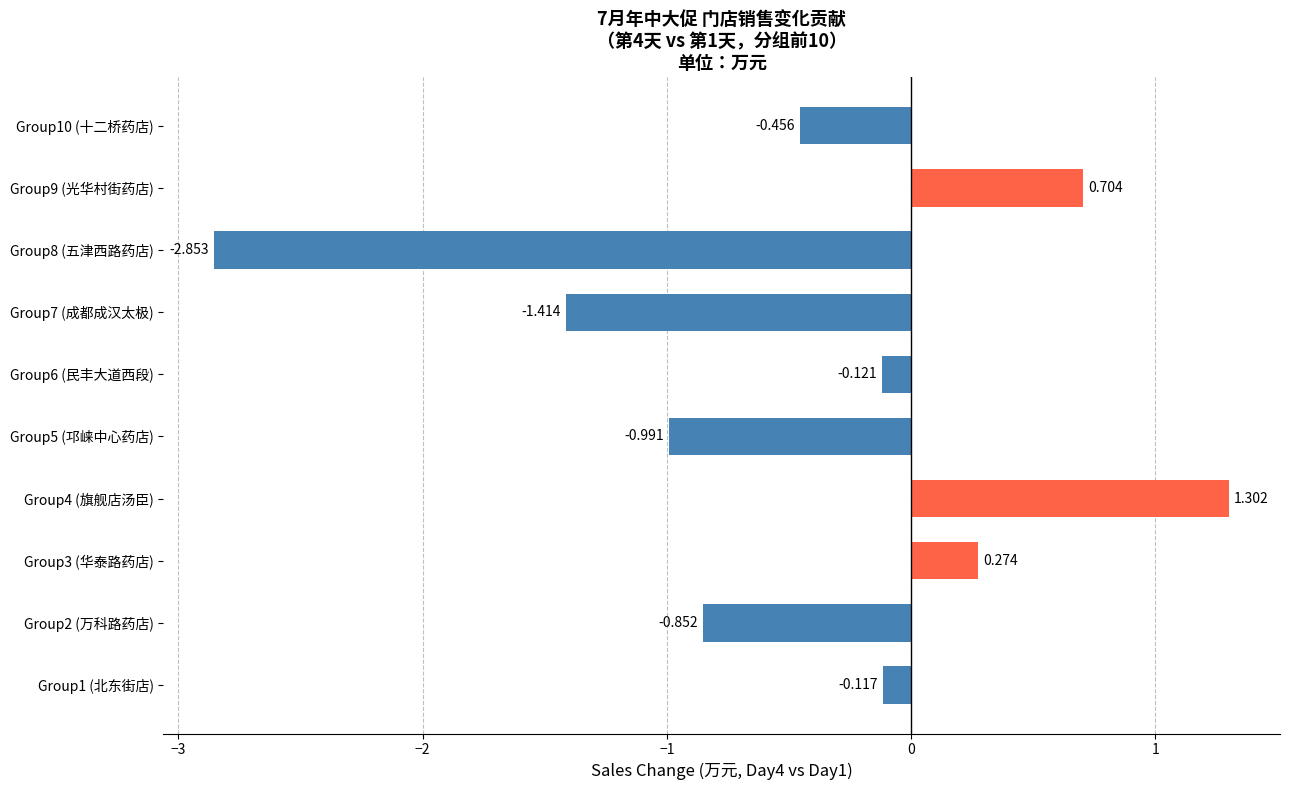

Which label corresponds to the largest value in the chart?

Group4 (旗舰店汤臣)